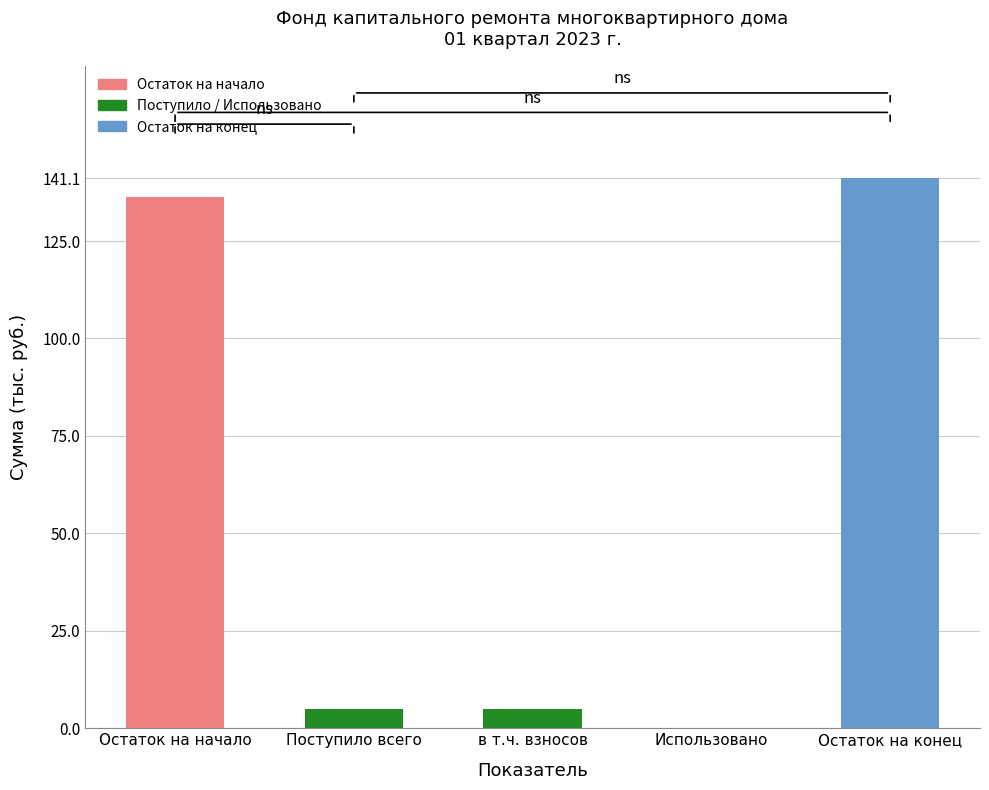

Approximately how many times larger is the value at в т.ч. взносов compared to Поступило всего?

1.0